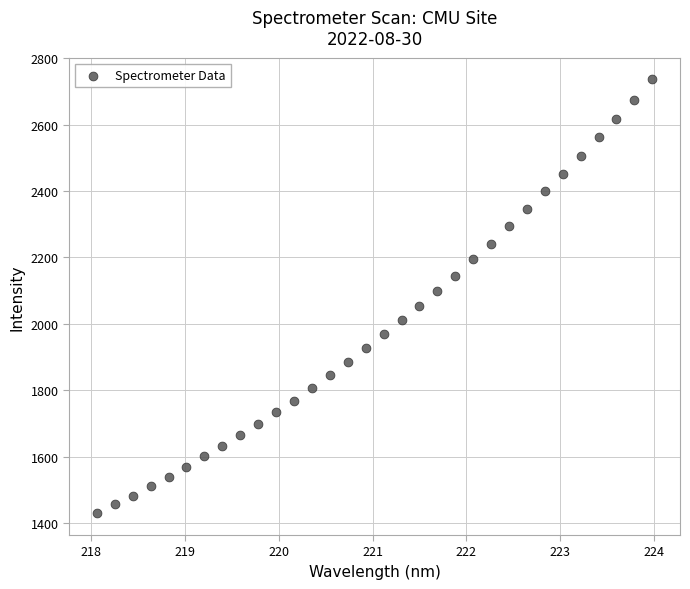

What is the range of Y values (max minus min)?

1306.0